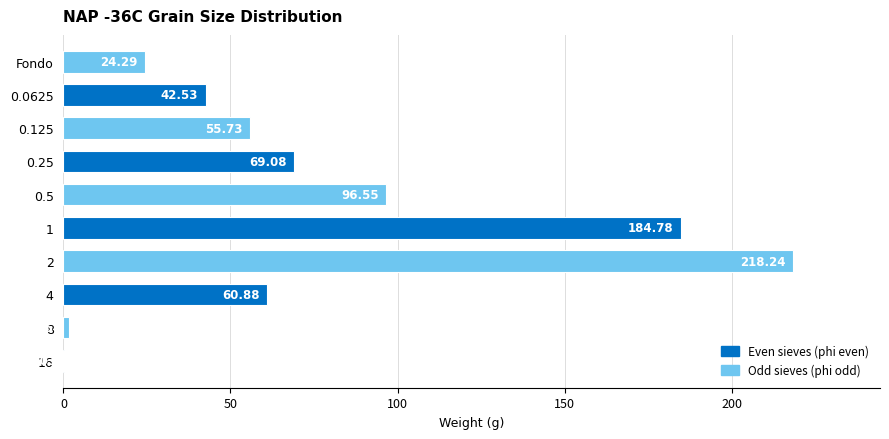

What is the change in value from 8 to 1?

+183.2